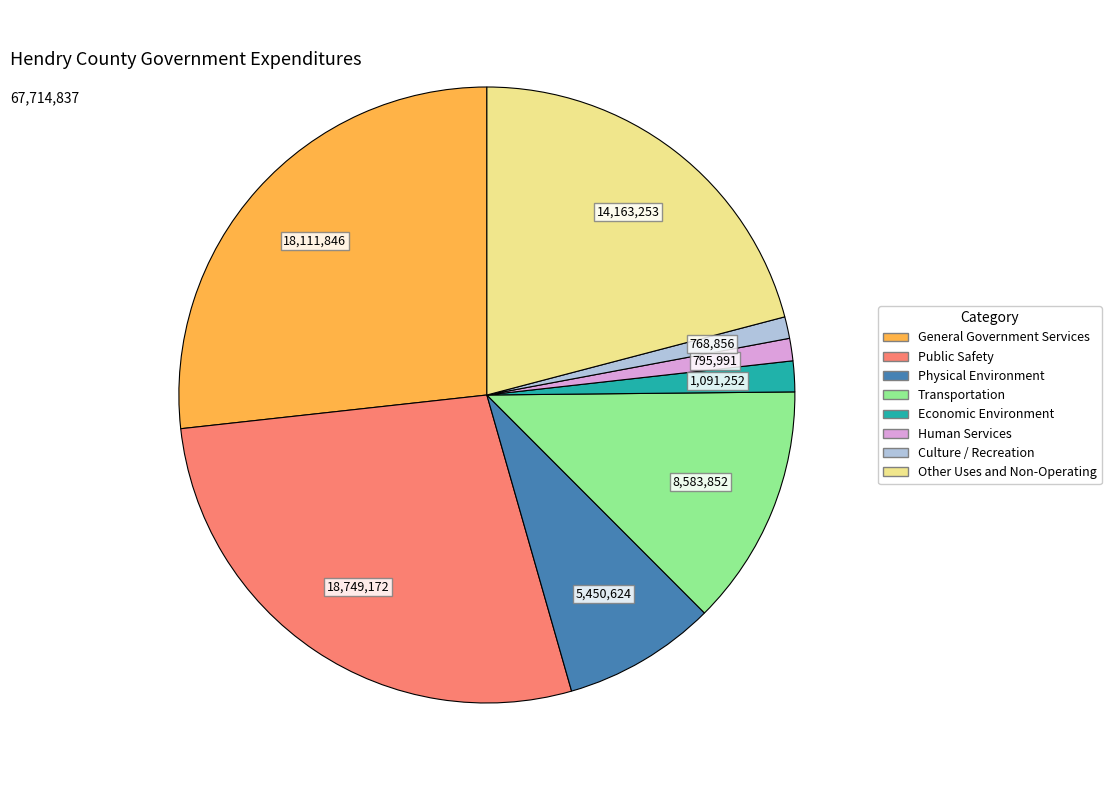

Which has a higher value, General Government Services or Other Uses and Non-Operating?

General Government Services